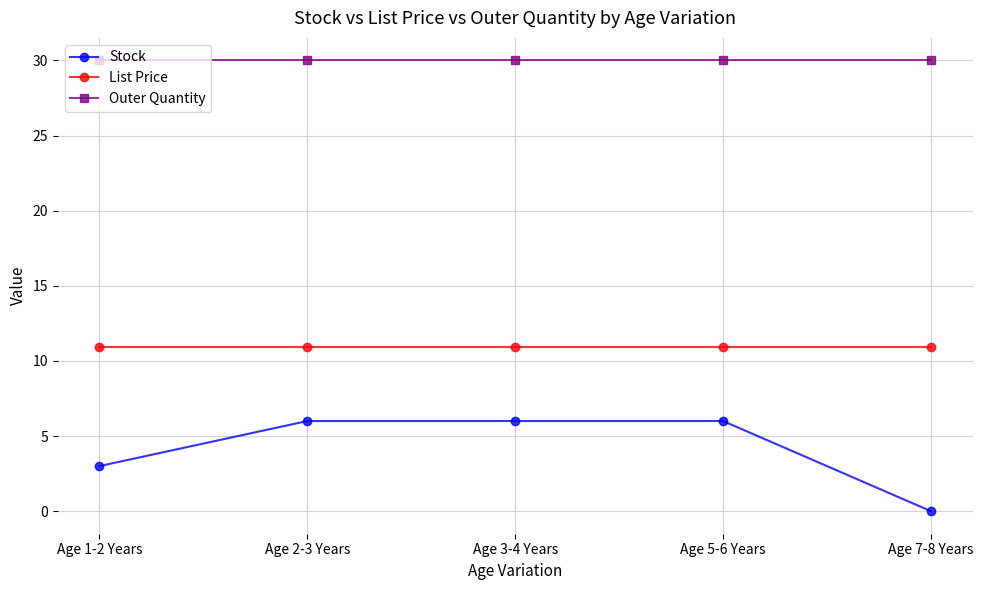

What position from the right is Age 7-8 Years?

1